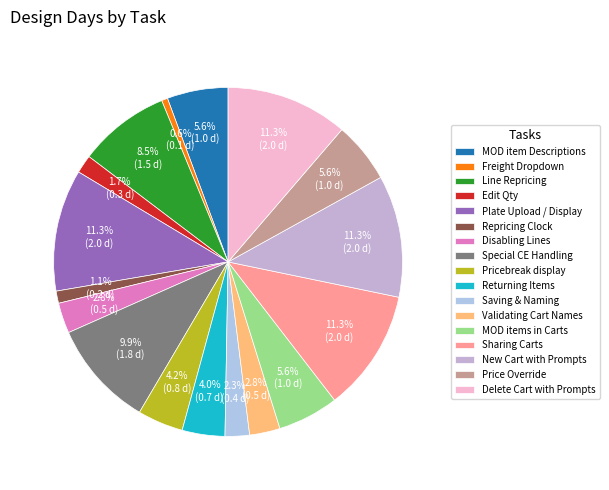

How much of the chart is everything except Special CE Handling?

90.1%